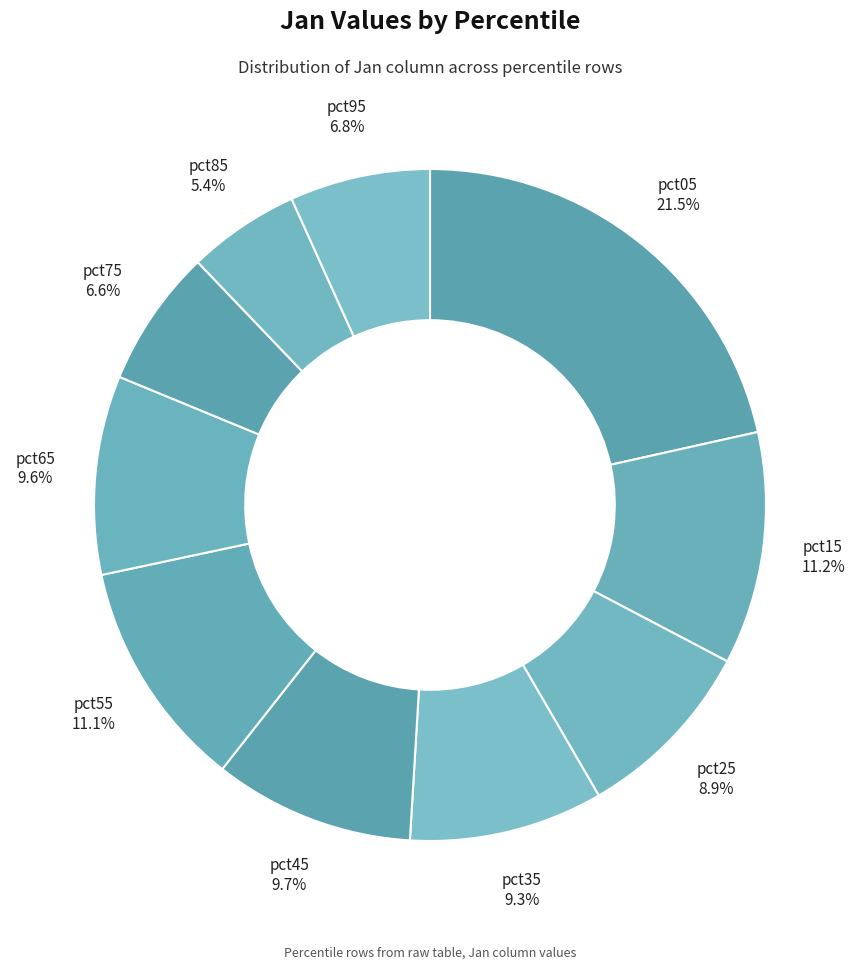

Count the number of slices in the pie.

10